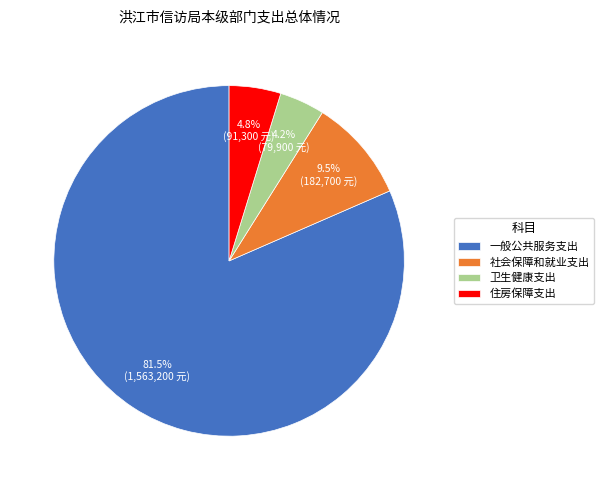

True or false: 卫生健康支出 accounts for 4% of the total.

True